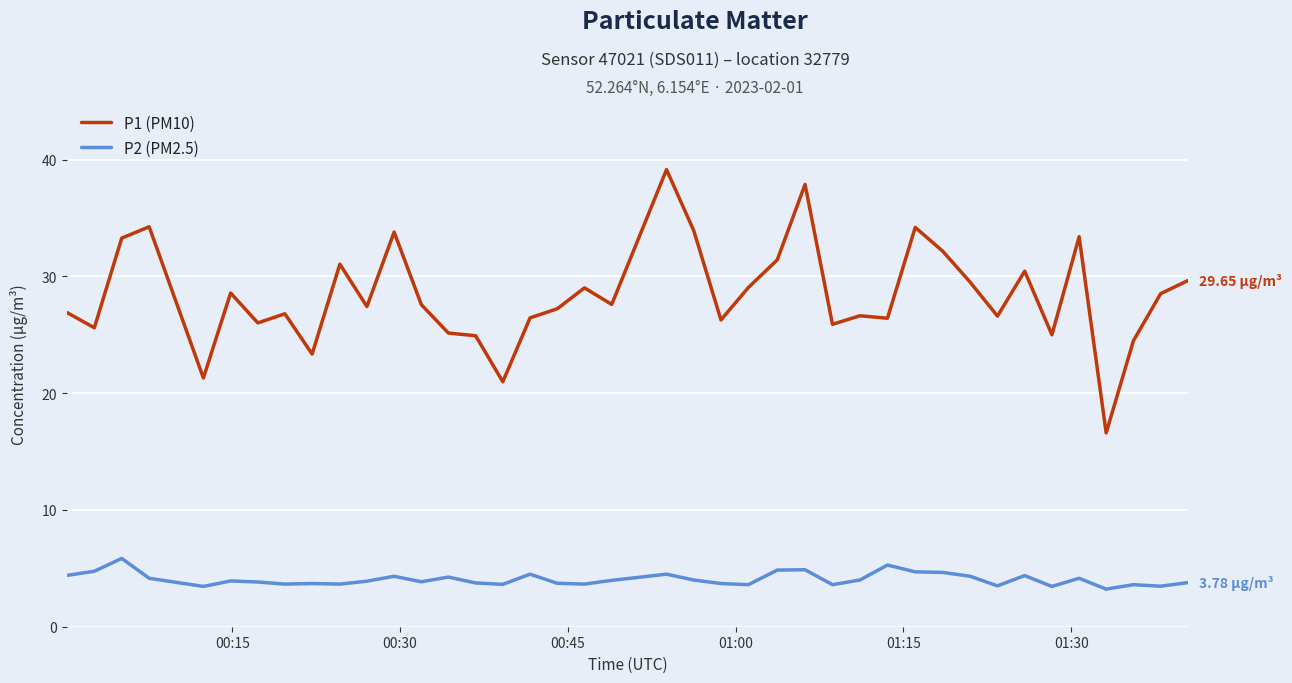

True or false: P2 (PM2.5) and P1 (PM10) intersect in this chart.

False